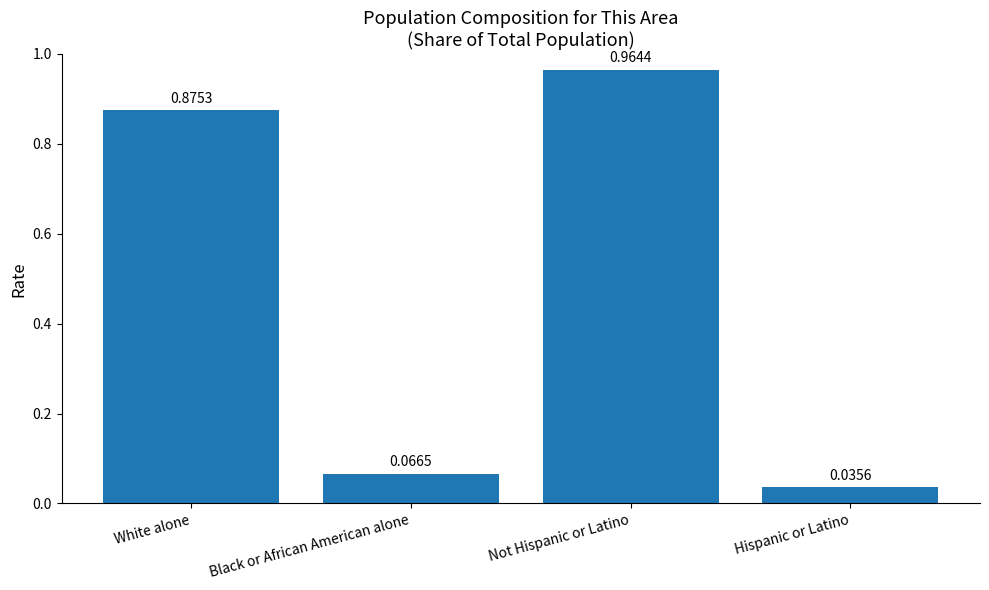

What is the difference between the values at White alone and Black or African American alone?

0.8